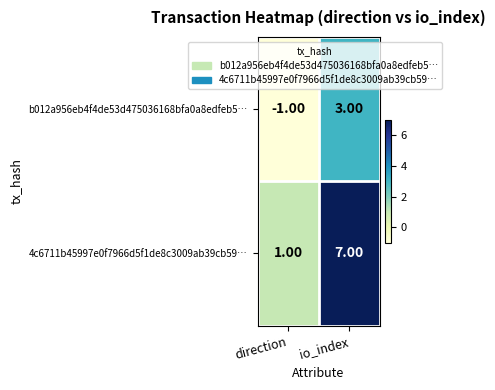

Which category has the lowest value in the b012a956eb4f4de53d475036168bfa0a8edfeb5… series?

direction